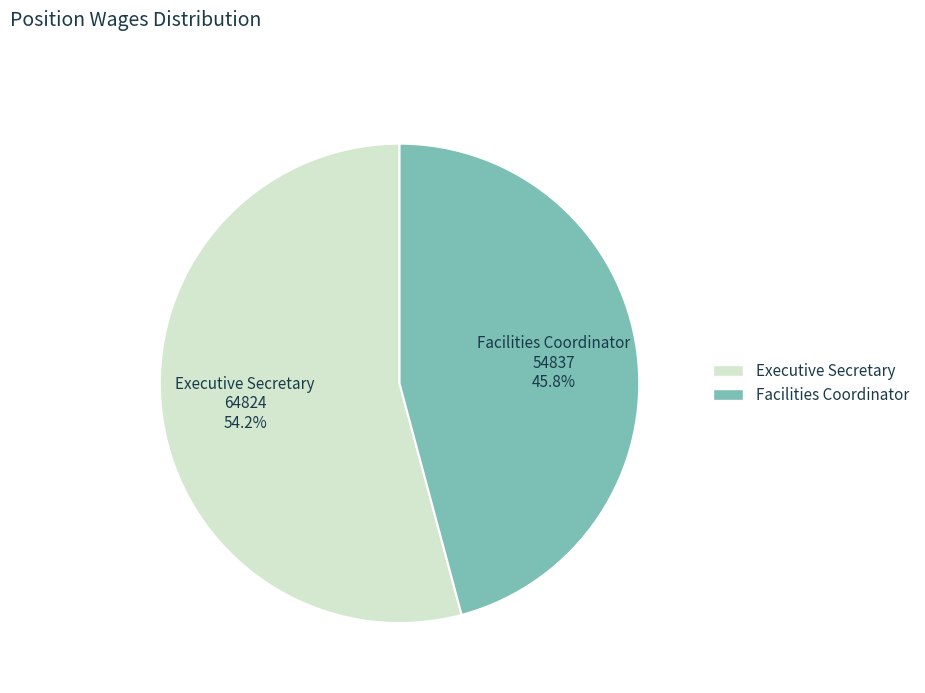

Combined, what portion of the pie is Executive Secretary and Facilities Coordinator?

100.0%